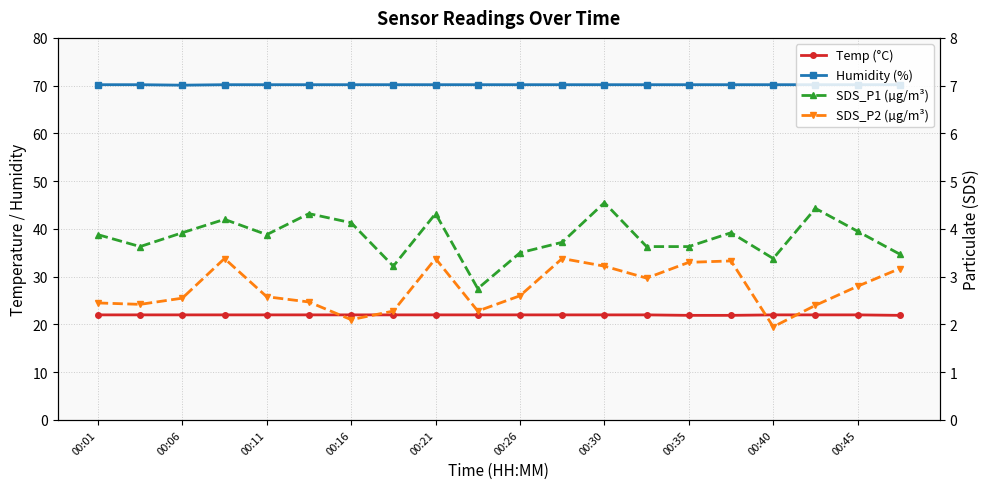

True or false: Humidity (%) and SDS_P1 (µg/m³) intersect in this chart.

False